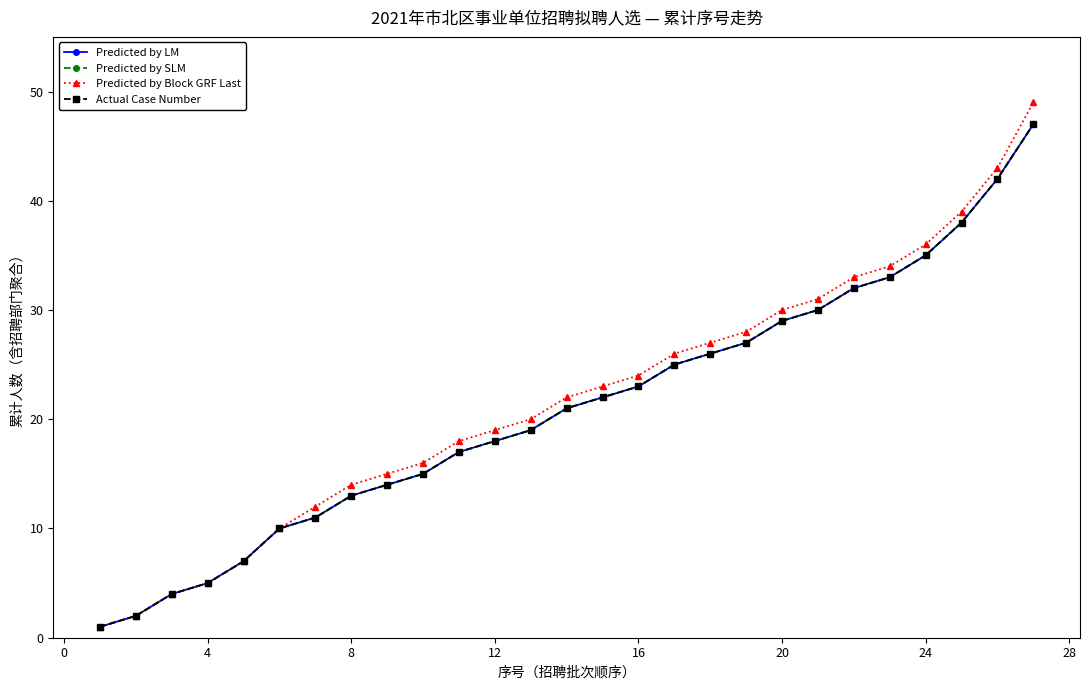

True or false: Predicted by Block GRF Last has more than 1 interior local peaks.

False